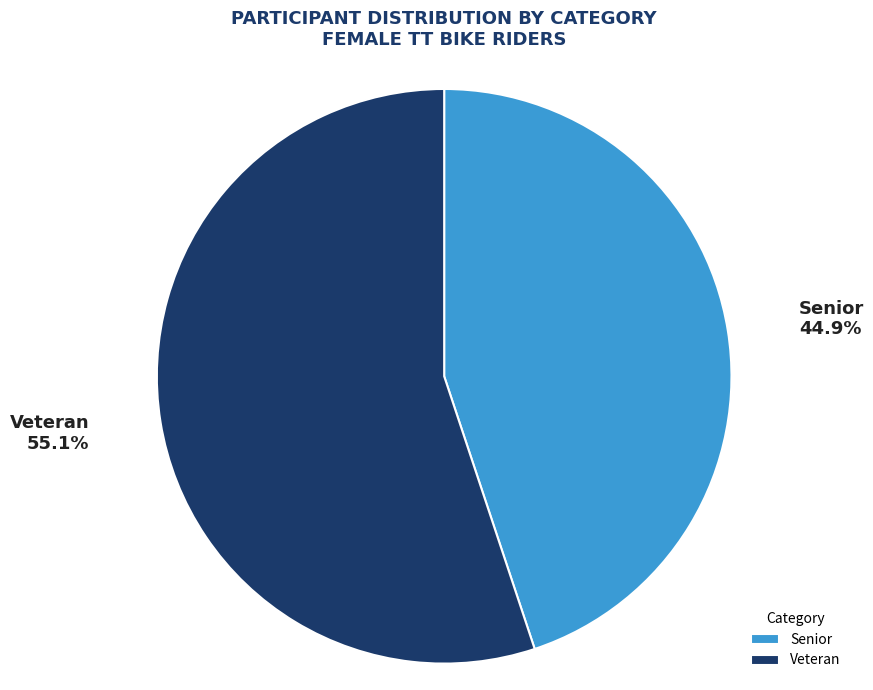

To the nearest percent, what percentage of the pie is Veteran?

55%